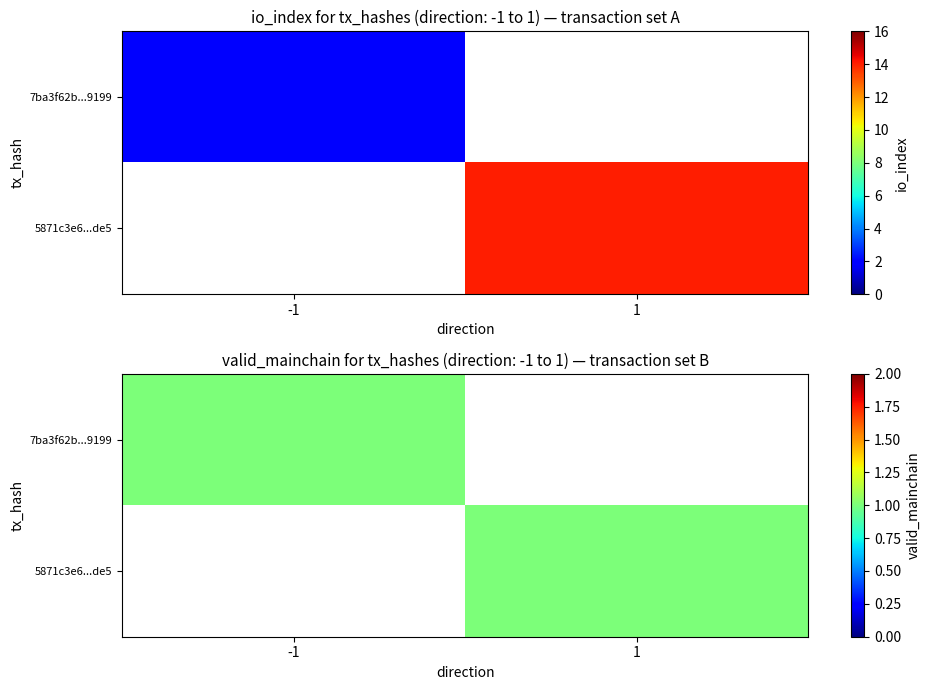

At which category is the sum across all series the highest?

1